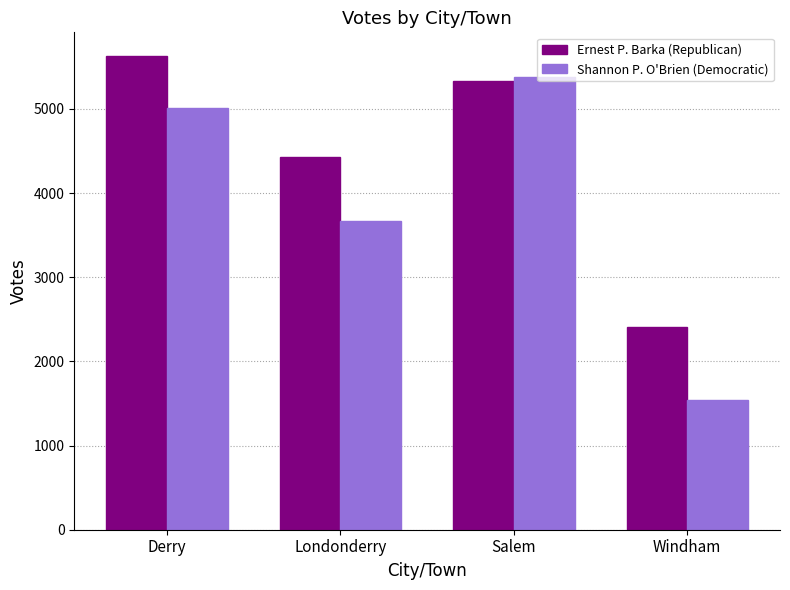

What is the label of the 3rd bar from the left?

Salem